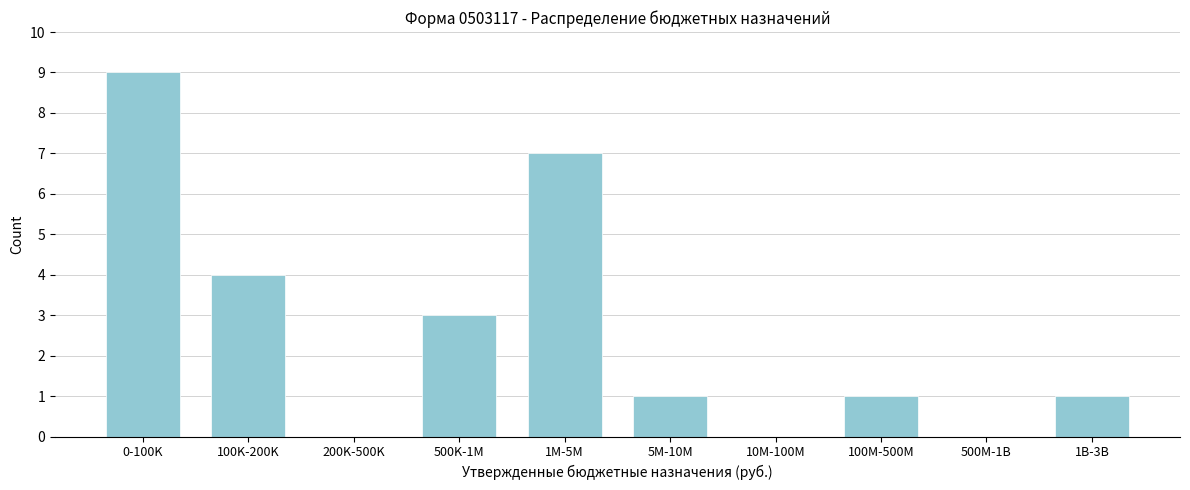

Reading right to left, extract all data points from this chart.

1B-3B=1	500M-1B=0	100M-500M=1	10M-100M=0	5M-10M=1	1M-5M=7	500K-1M=3	200K-500K=0	100K-200K=4	0-100K=9